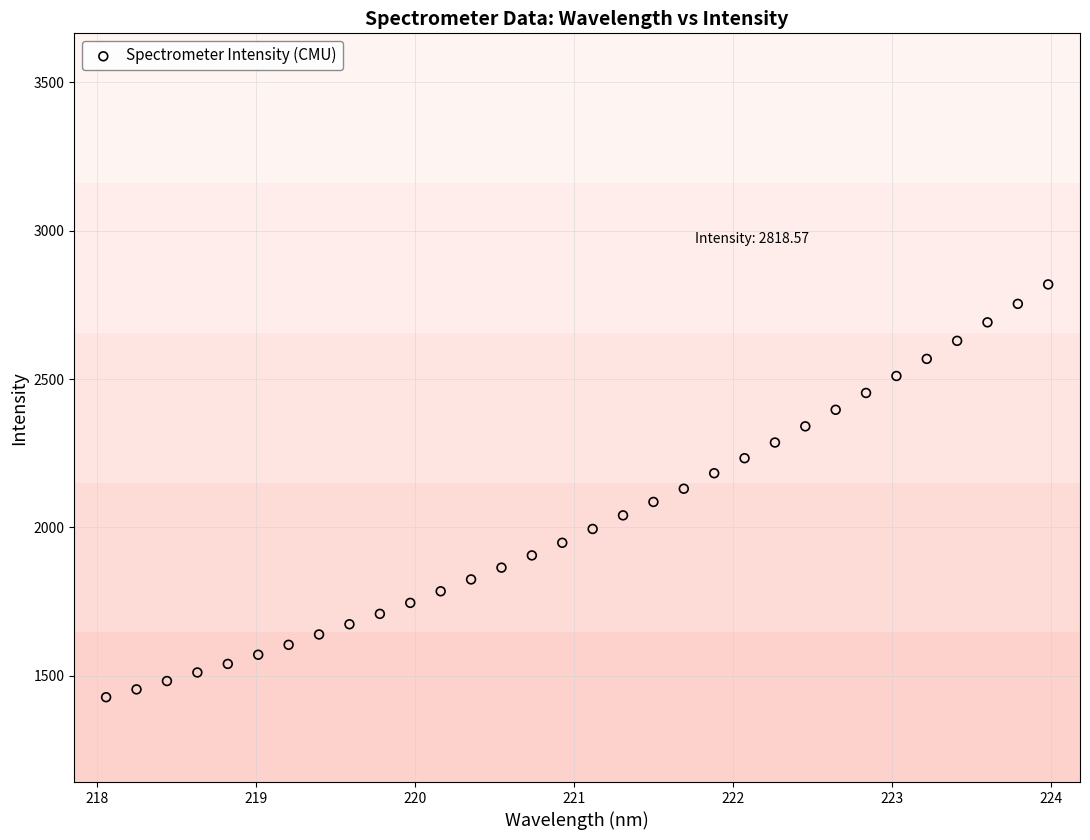

What is the range of X values (max minus min)?

5.9